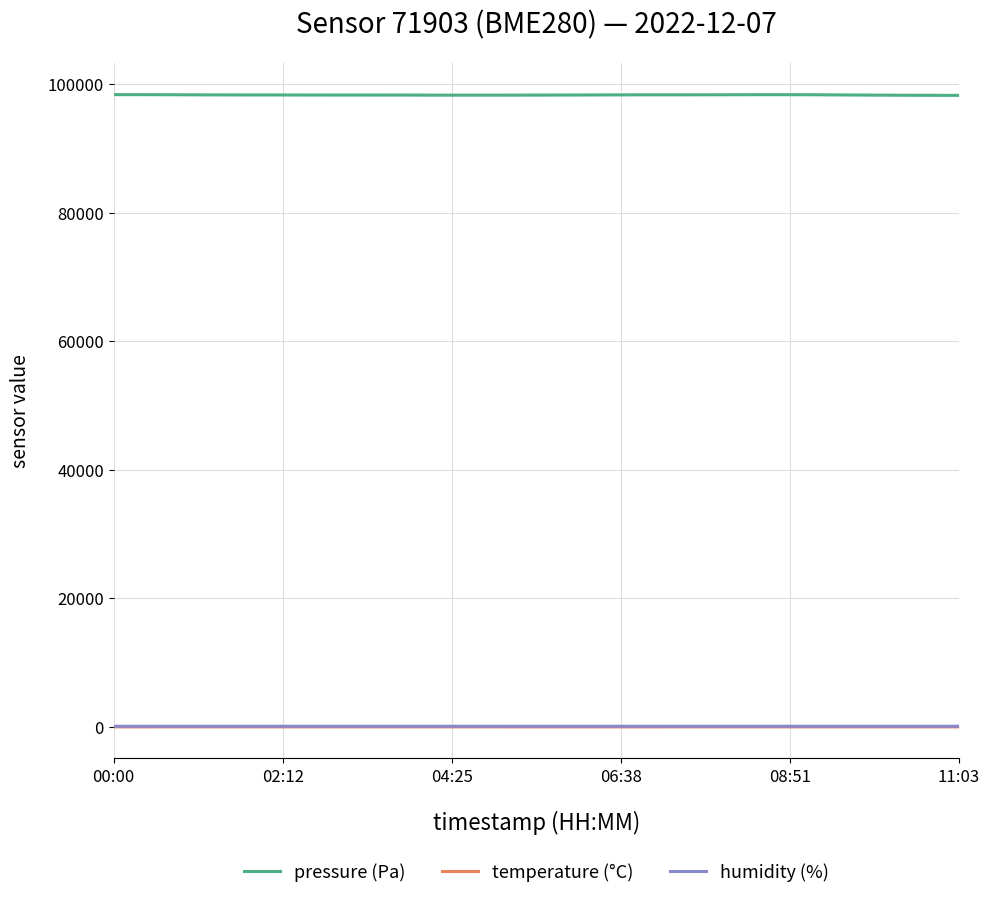

True or false: pressure (Pa) and temperature (°C) cross at least once.

False